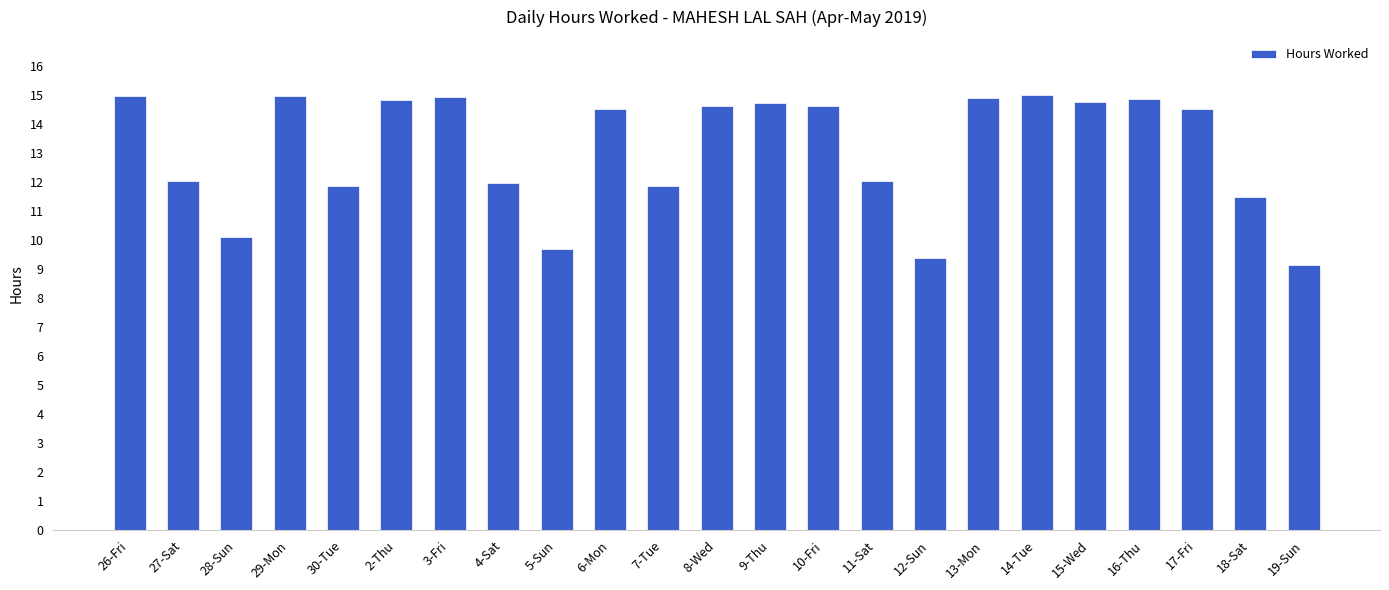

How many bars are there in total?

23